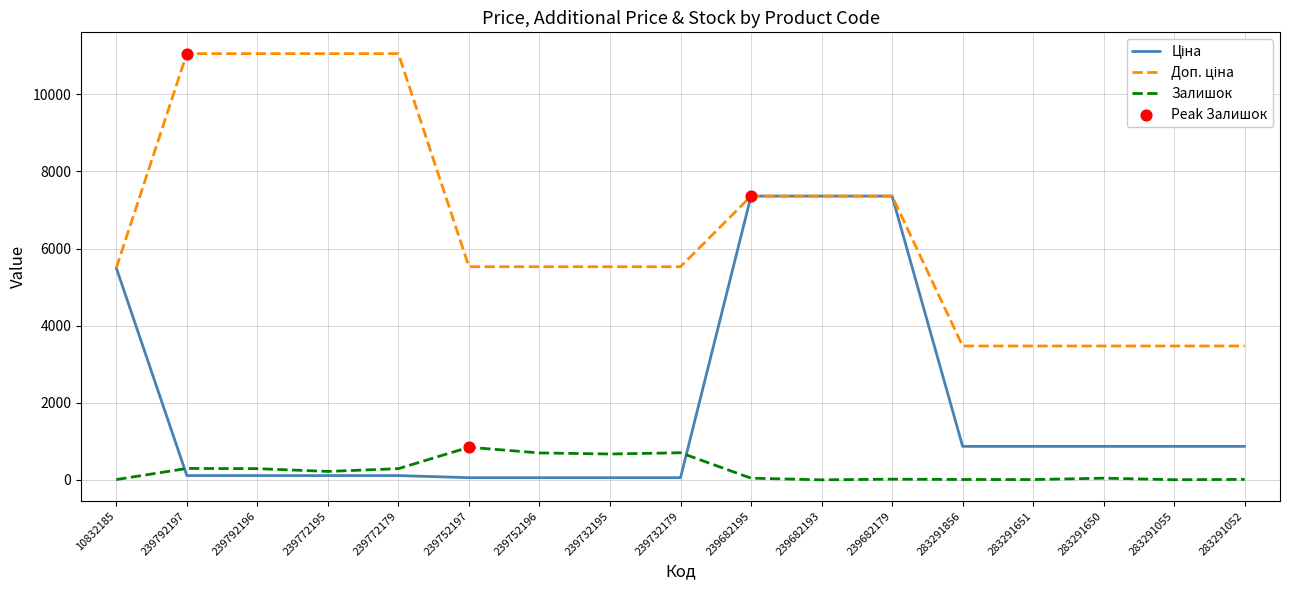

What is the spread (max minus min) of values at 239682193?

7360.2